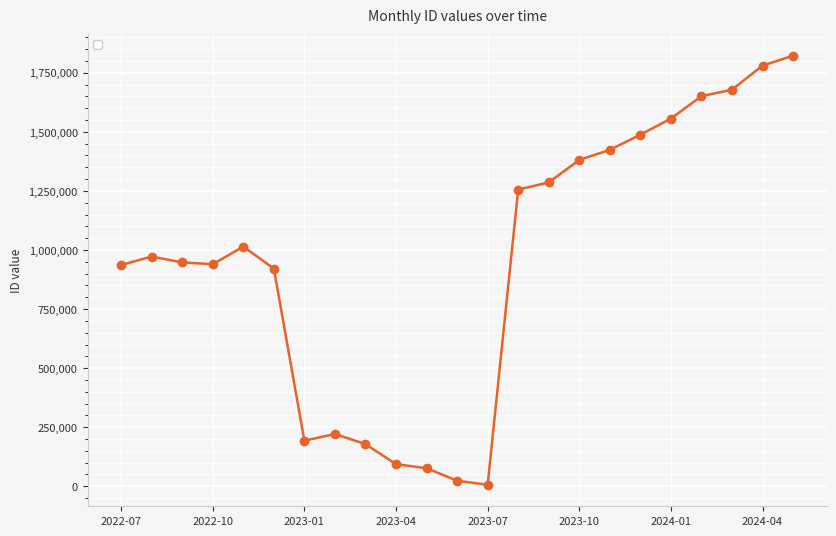

What is the sum of all values?

21847675